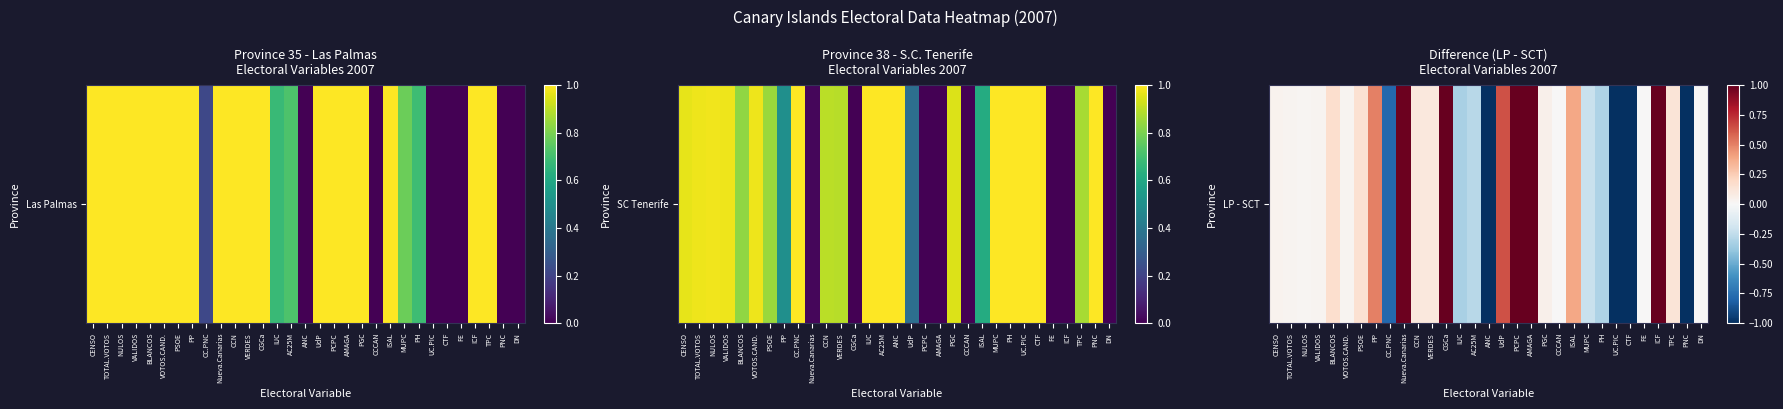

True or false: the data shows 0.1 at PGC.

False